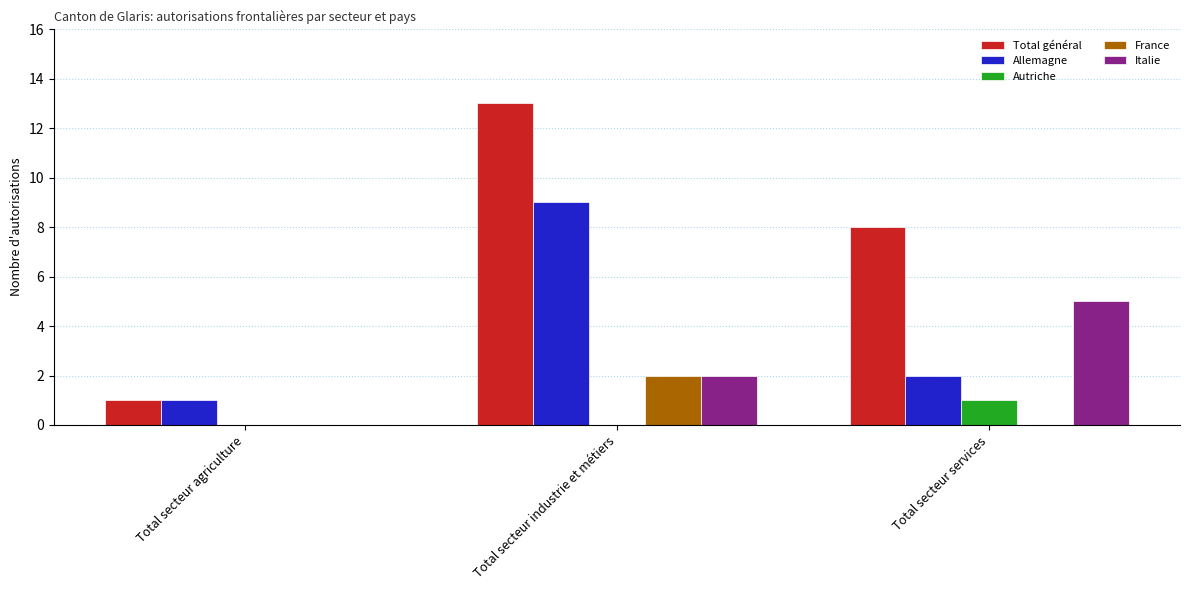

What is the total value across all series at Total secteur agriculture?

2